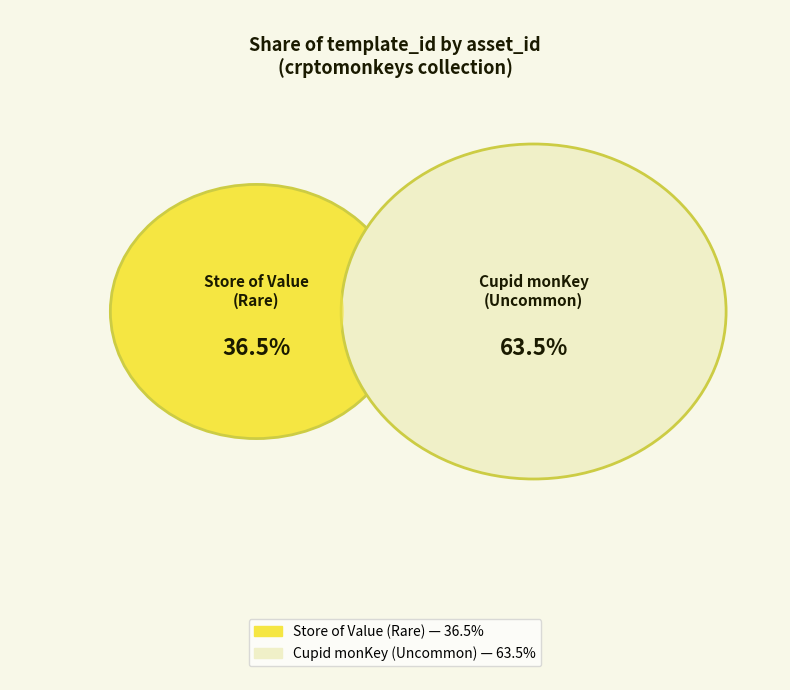

What percentage is the 1099642313628 slice, to the nearest percent?

63%